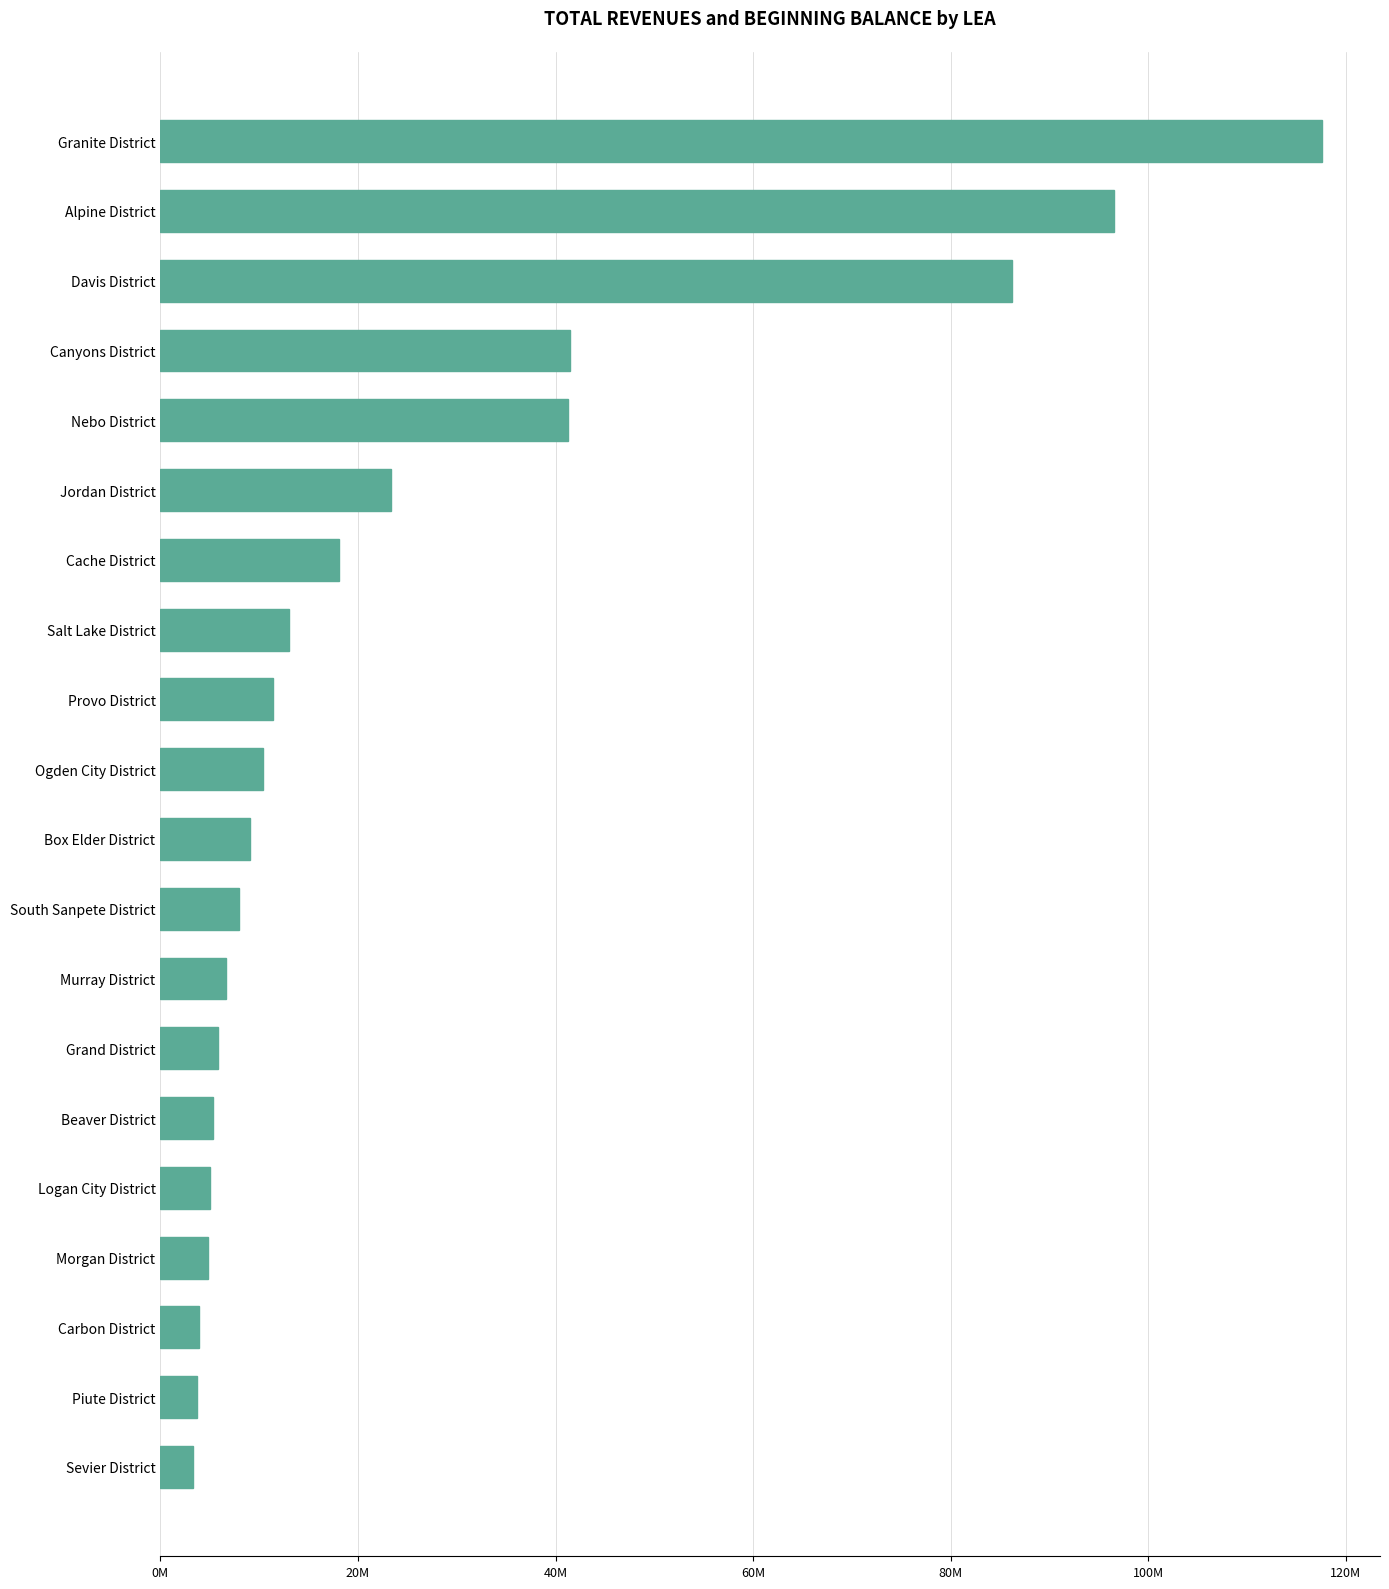

Does the chart contain any negative values?

No